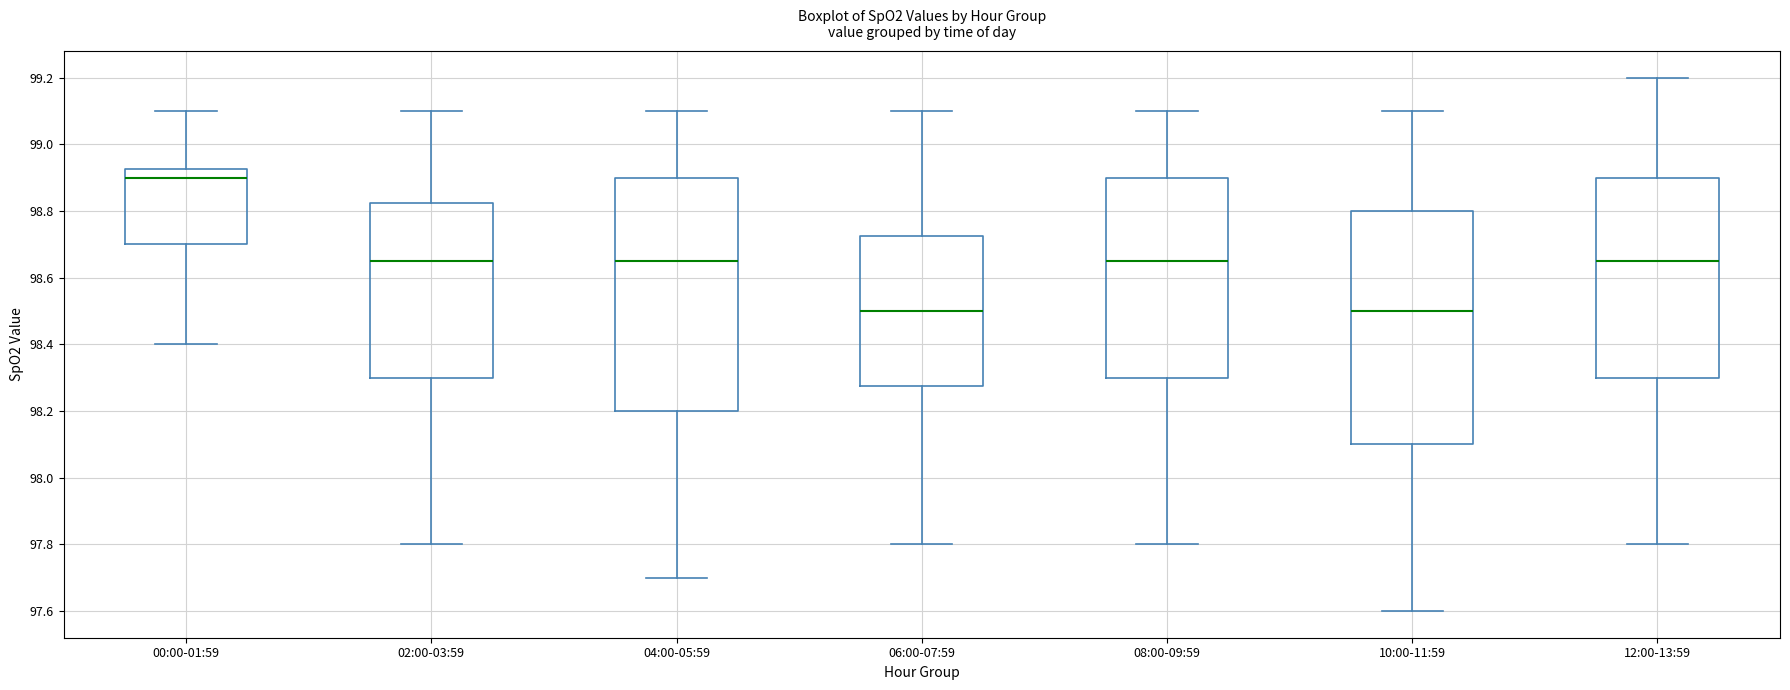

Reading left to right, transcribe this box plot: for each box, give where its median line is, the range the box spans, and where its two whiskers end, as read against the y-axis. The values are not printed on the chart, so give them approximately, as read against the axis.

00:00-01:59: median 98.90, box 98.70 to 98.92, whiskers 98.40 to 99.10
02:00-03:59: median 98.66, box 98.30 to 98.82, whiskers 97.80 to 99.10
04:00-05:59: median 98.66, box 98.20 to 98.90, whiskers 97.70 to 99.10
06:00-07:59: median 98.50, box 98.28 to 98.72, whiskers 97.80 to 99.10
08:00-09:59: median 98.66, box 98.30 to 98.90, whiskers 97.80 to 99.10
10:00-11:59: median 98.50, box 98.10 to 98.80, whiskers 97.60 to 99.10
12:00-13:59: median 98.66, box 98.30 to 98.90, whiskers 97.80 to 99.20